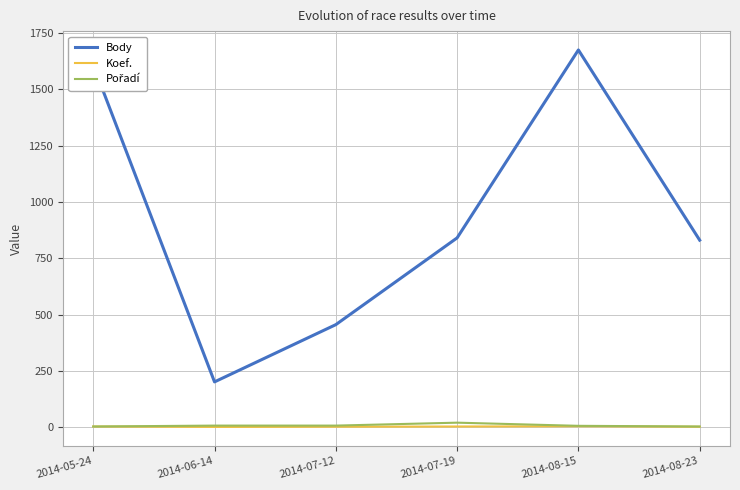

Which series has the largest range (max minus min)?

Body